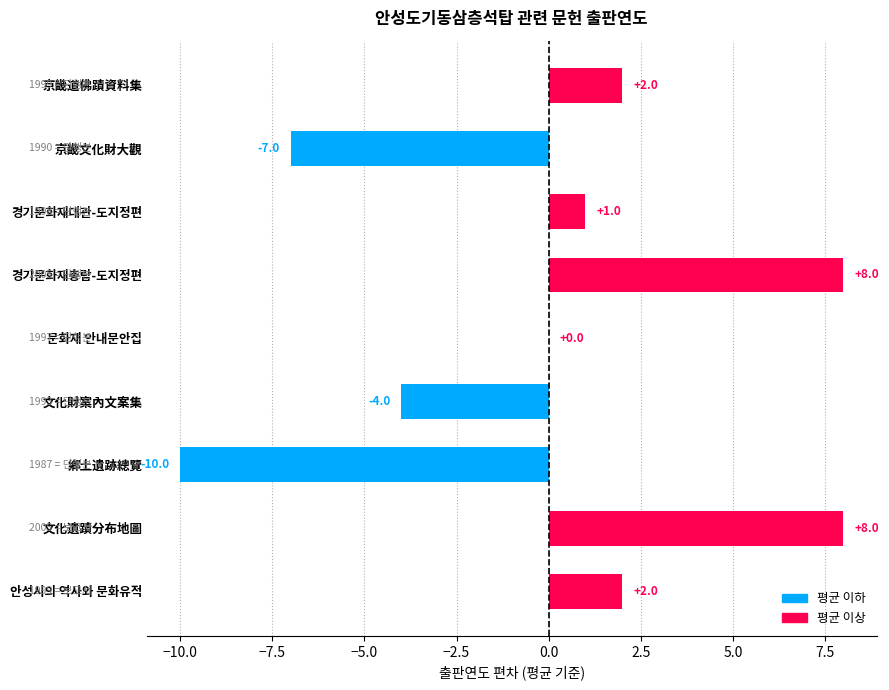

Which has a higher value, 안성시의 역사와 문화유적 or 문화재 안내문안집?

안성시의 역사와 문화유적